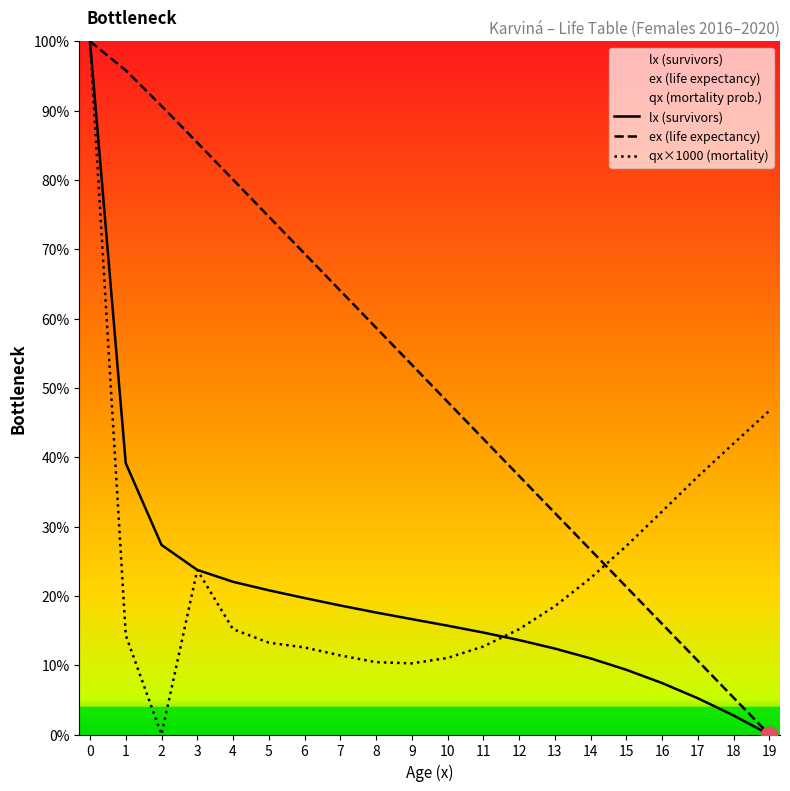

The value of lx (survivors) at 2 is 27.4. True or false?

True